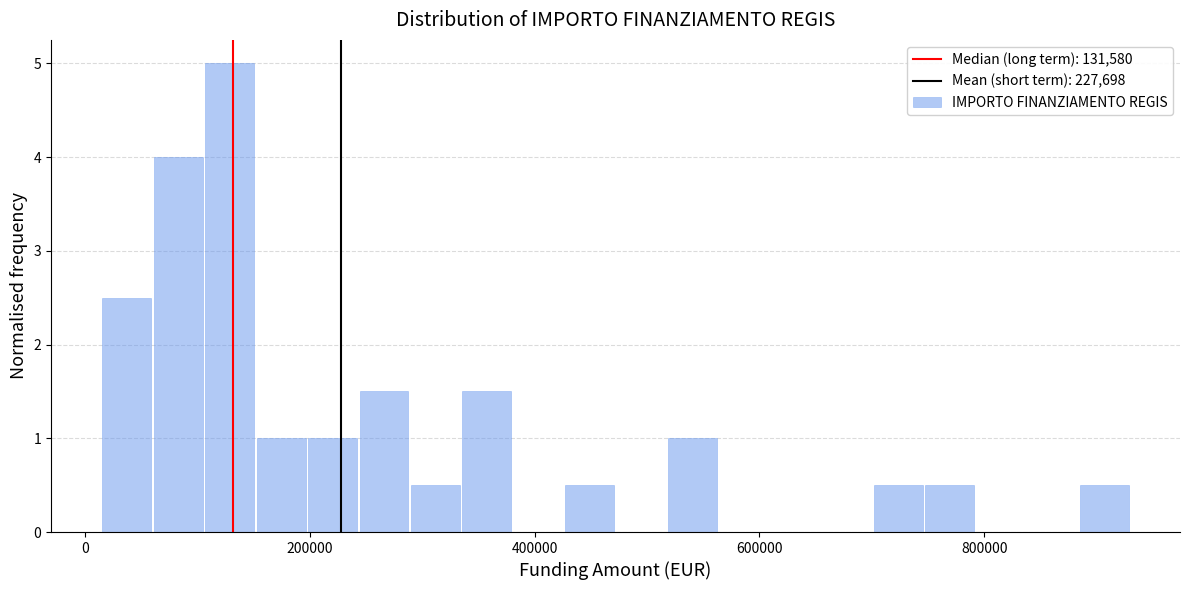

Read against the x-axis, roughly where is the centre of the tallest bar?

120000